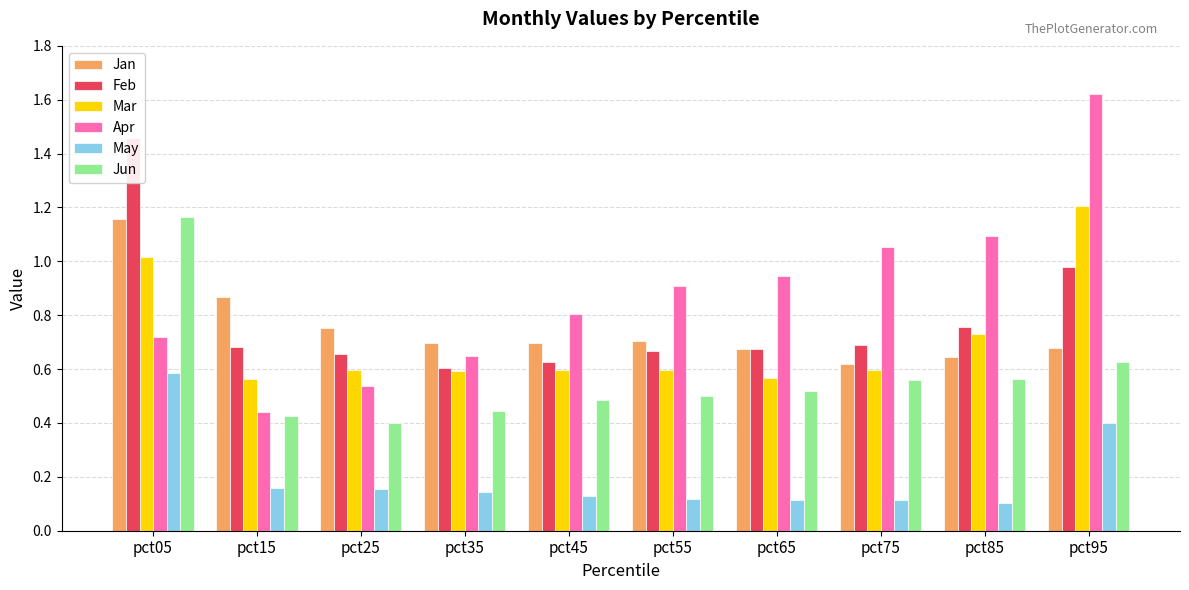

What is the difference between the maximum and minimum values in the Jun series?

0.8